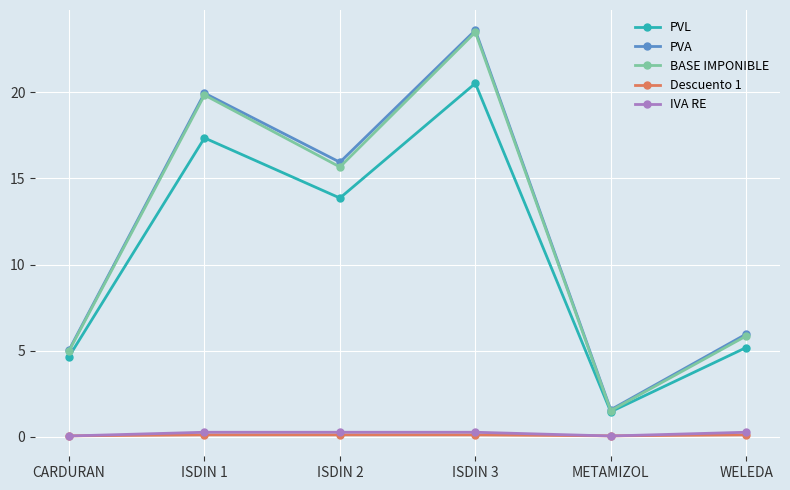

At how many categories does at least one series exceed 8?

3